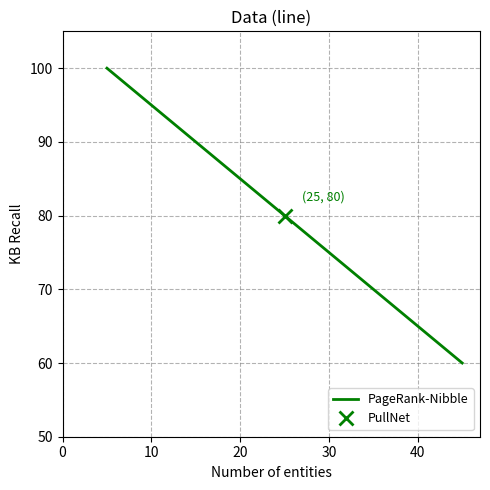

Is this an area chart (filled region under the line)?

No